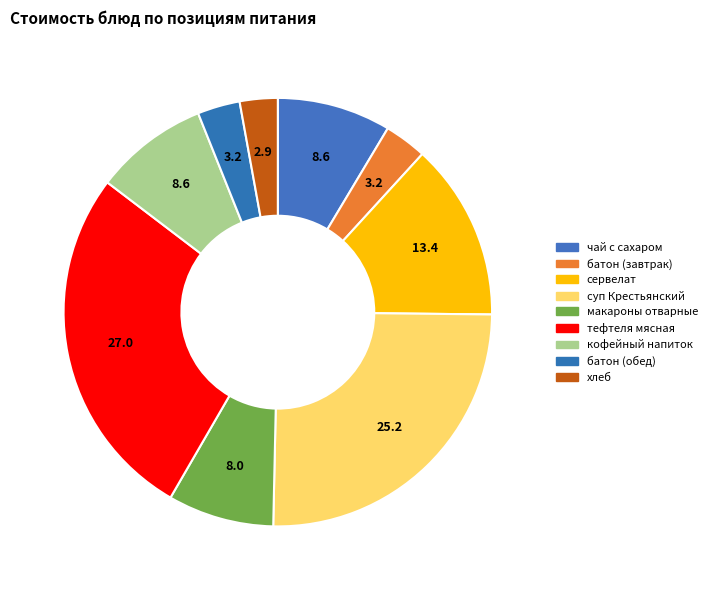

How many slices are in this pie chart?

9